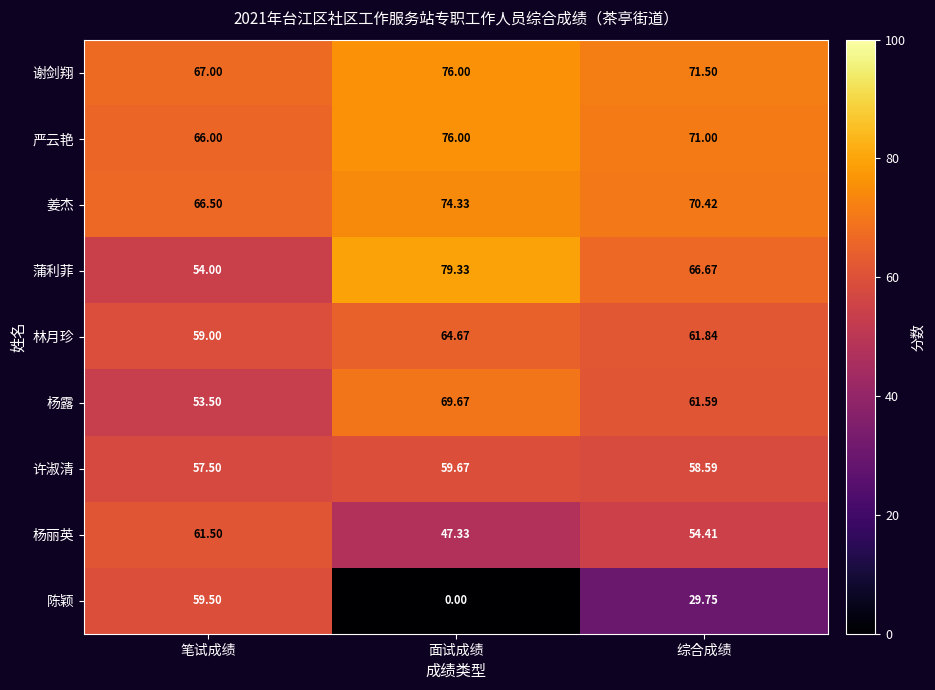

Is the value of 谢剑翔 at 面试成绩 greater than the value of 杨丽英 at 综合成绩?

Yes